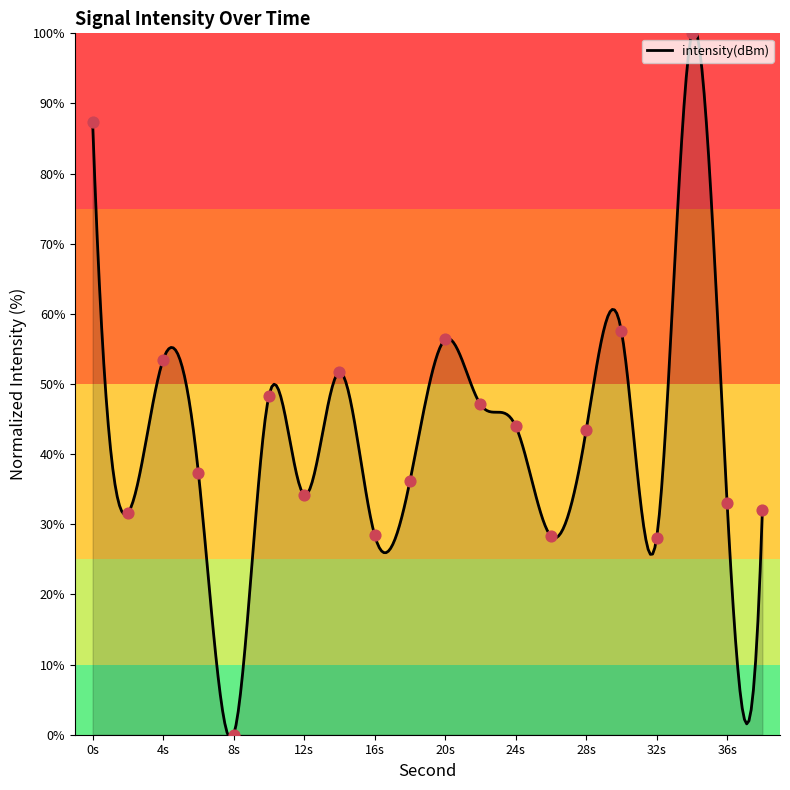

Approximately how many times larger is the value at 22 compared to 20?

0.8